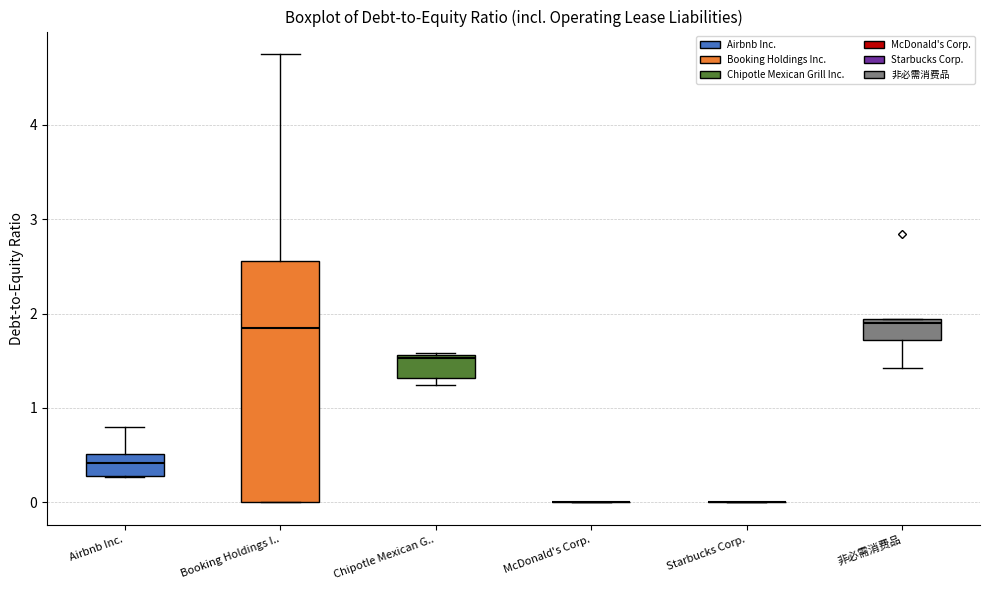

Reading left to right, transcribe this box plot: for each box, give where its median line is, the range the box spans, and where its two whiskers end, as read against the y-axis. The values are not printed on the chart, so give them approximately, as read against the axis.

Airbnb Inc.: median 0.4, box 0.3 to 0.5, whiskers 0.3 to 0.8
Booking Holdings I..: median 1.9, box 0.0 to 2.6, whiskers 0.0 to 4.8
Chipotle Mexican G..: median 1.5, box 1.3 to 1.6, whiskers 1.2 to 1.6
McDonald's Corp.: box collapsed to a line at 0.0, whiskers 0.0 to 0.0
Starbucks Corp.: box collapsed to a line at 0.0, whiskers 0.0 to 0.0
非必需消费品: median 1.9 (just below the box's upper edge), box 1.7 to 1.9, whiskers 1.4 to 1.9